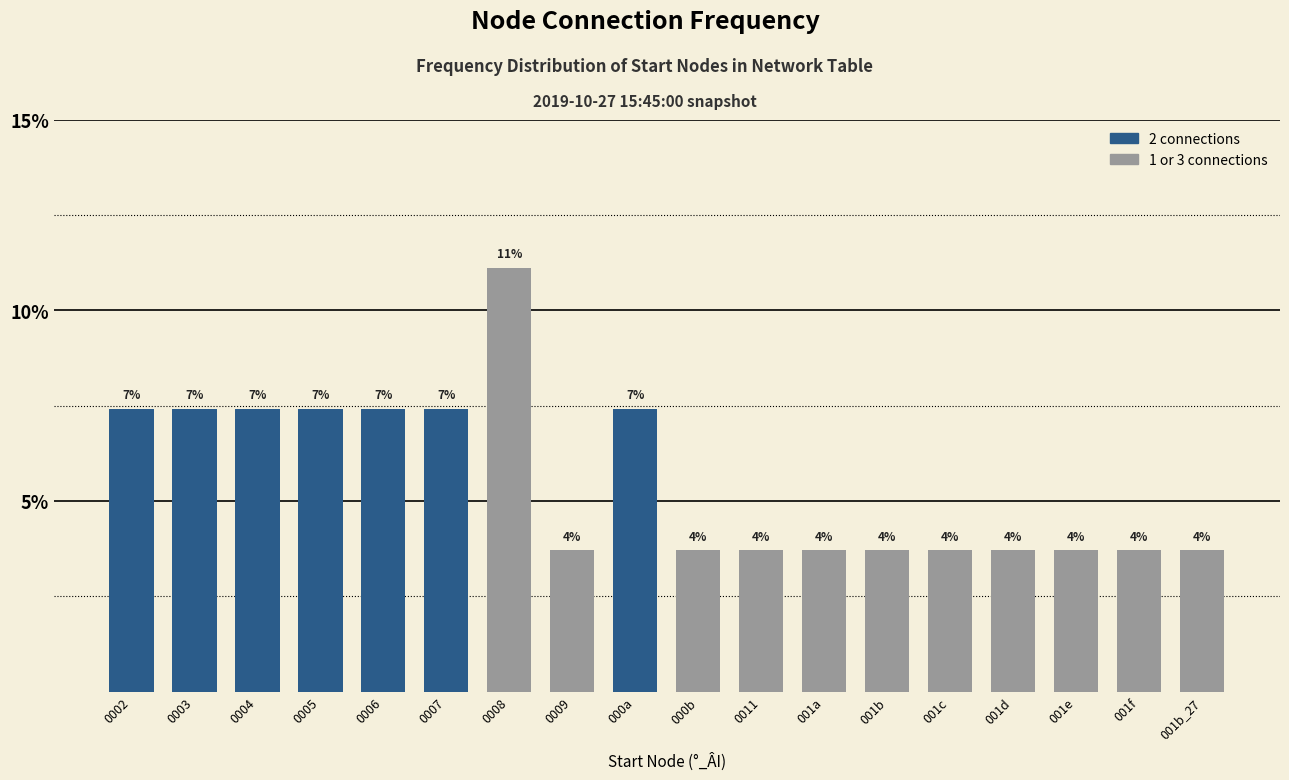

The chart shows a value of 5.1 at 001a. True or false?

False